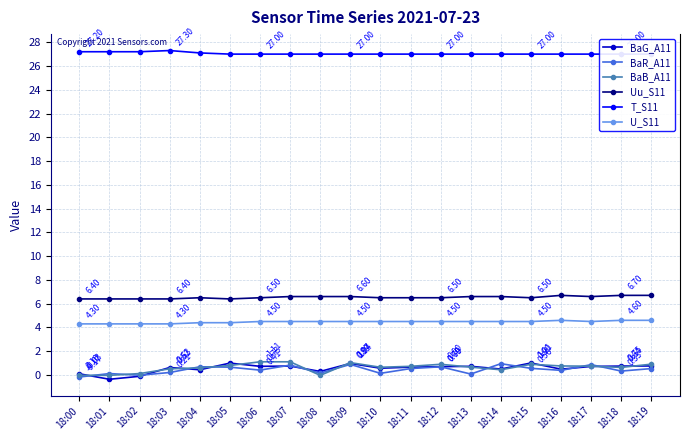

At which category does BaB_A11 reach its first local valley?

18:08